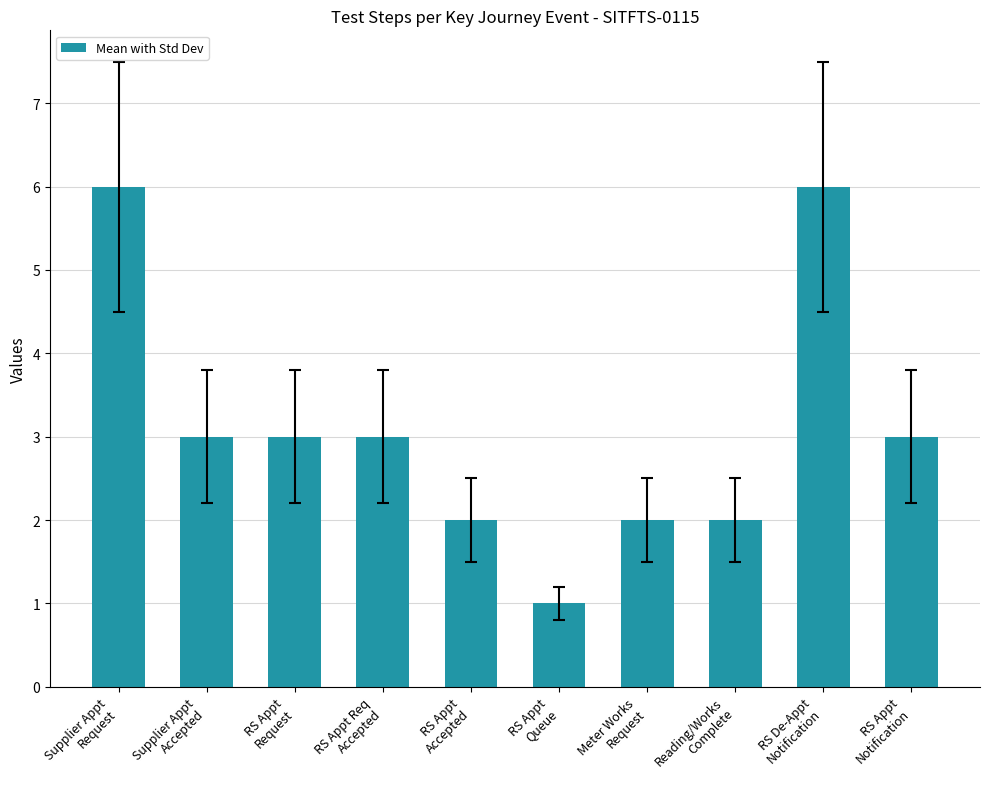

What is the maximum value shown in the chart?

6